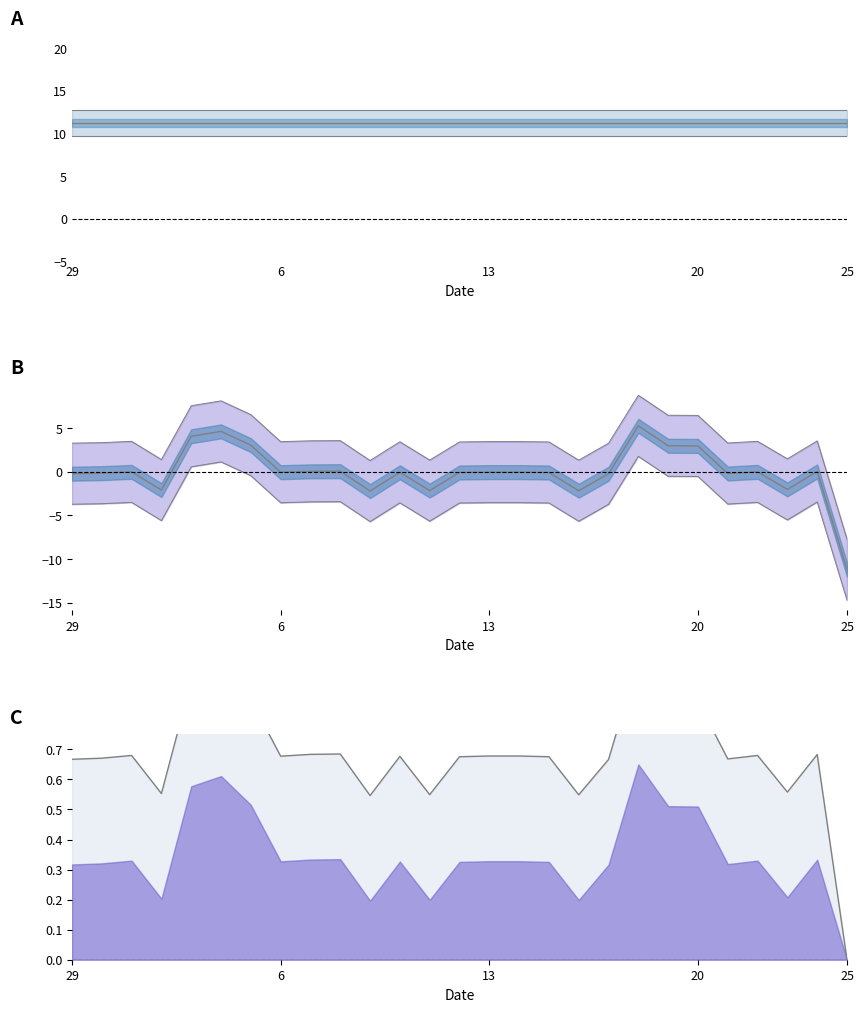

Rank the categories by value from lowest to highest.

25, 9, 16, 11, 2, 23, 17, 29, 21, 30, 12, 15, 10, 6, 13, 14, 1, 22, 24, 7, 8, 20, 19, 5, 3, 4, 18